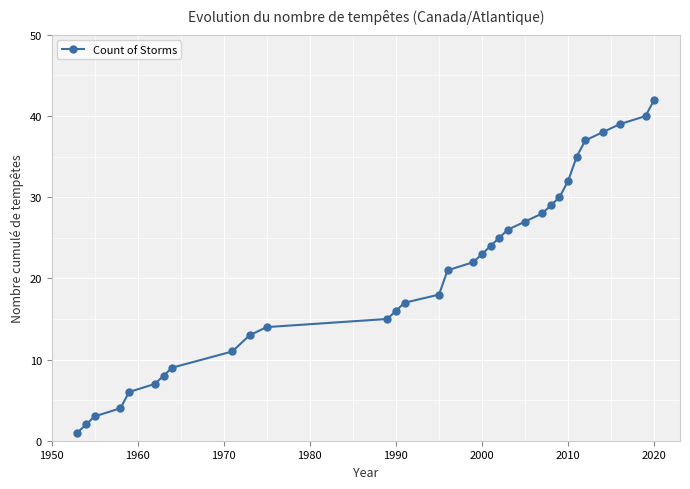

Does the chart display data point markers on the line(s)?

Yes